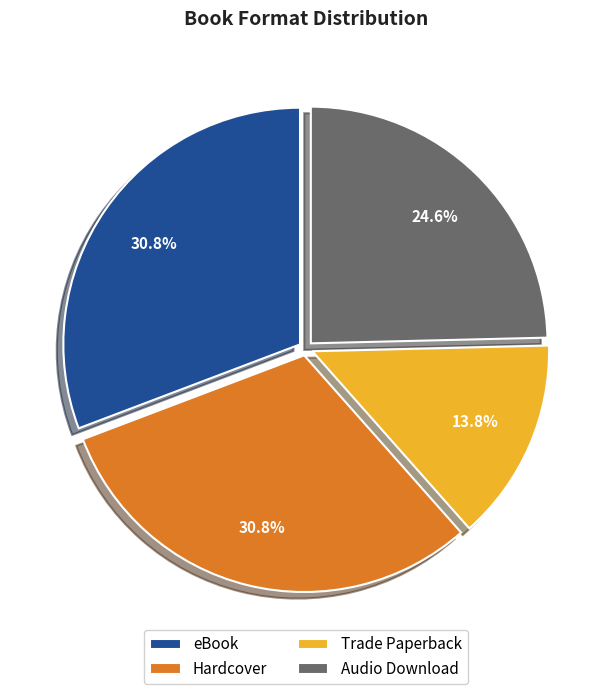

Combined, do Trade Paperback and eBook account for over 50%?

No